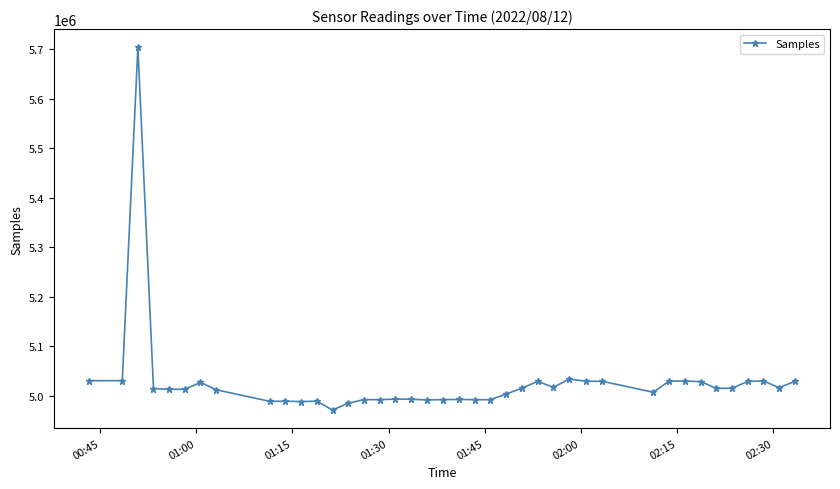

What is the difference between the second highest and second lowest values?

49051